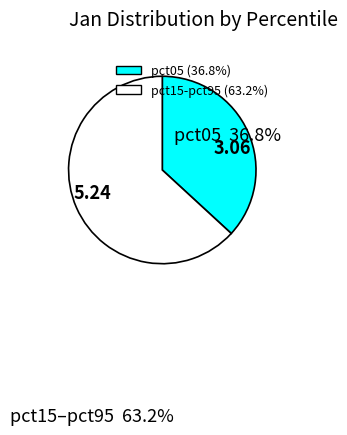

Rank the categories by value from lowest to highest.

3.06, 5.24